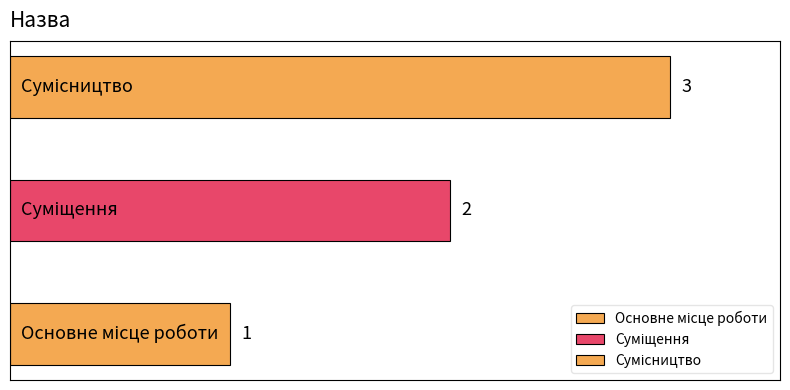

Which label corresponds to the smallest value in the chart?

Основне місце роботи